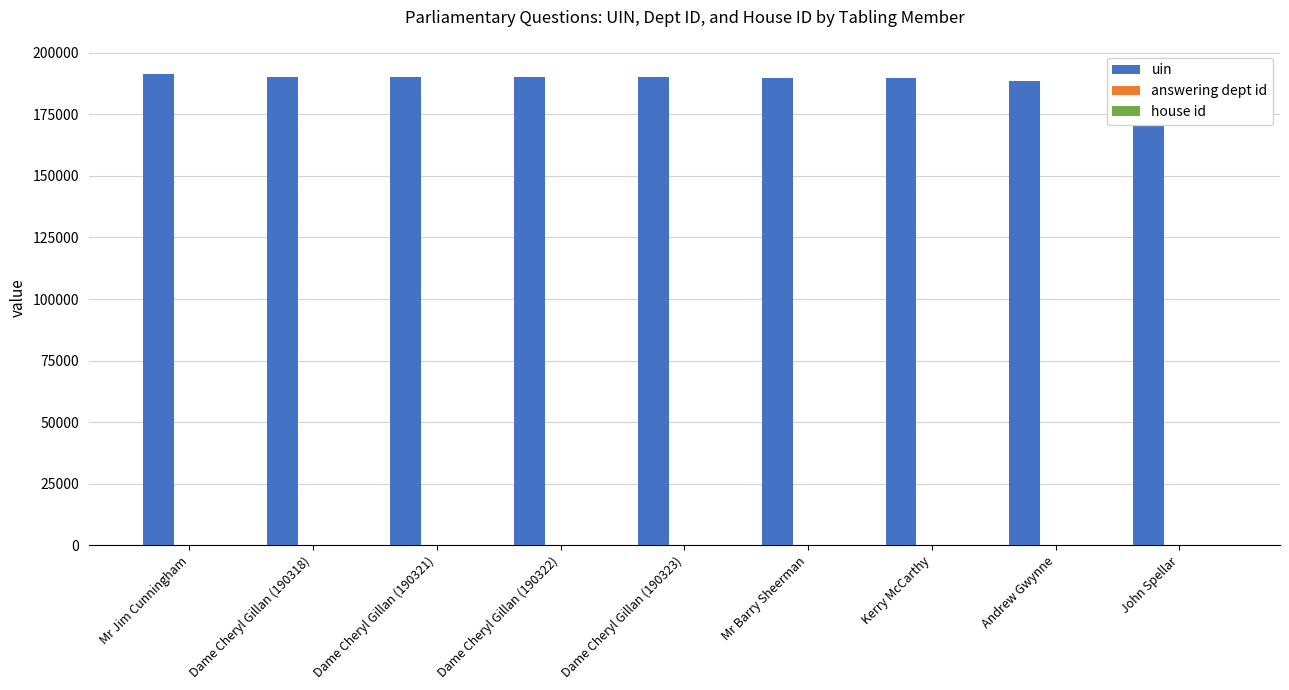

Which category has the lowest value across all series?

Mr Jim Cunningham